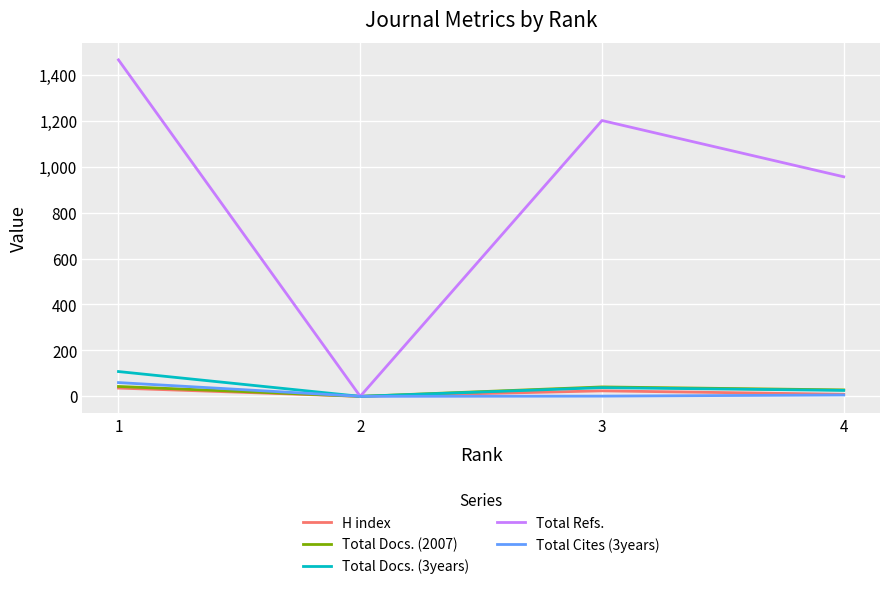

Between 3 and 4, which series saw the biggest shift?

Total Refs.